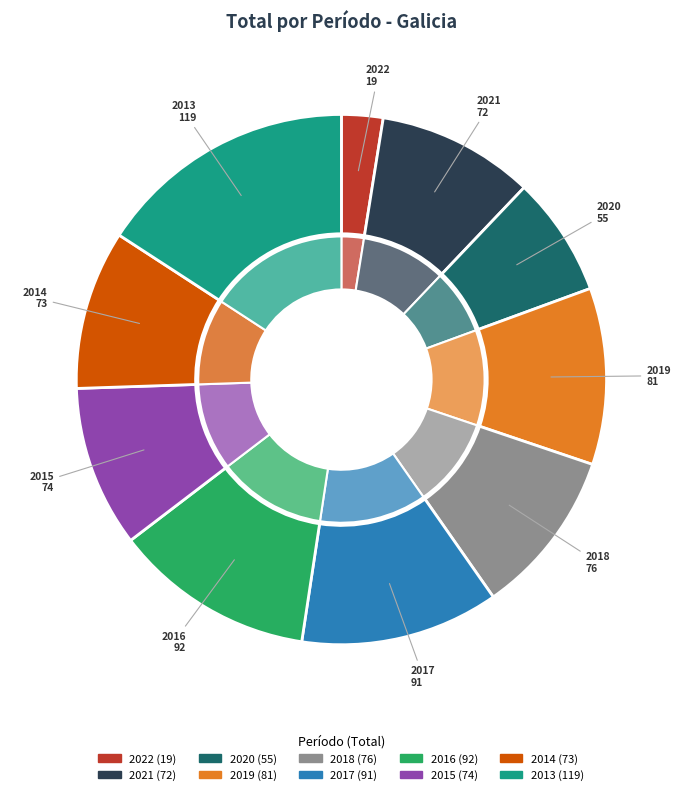

How much of the chart is everything except 2018?

89.9%